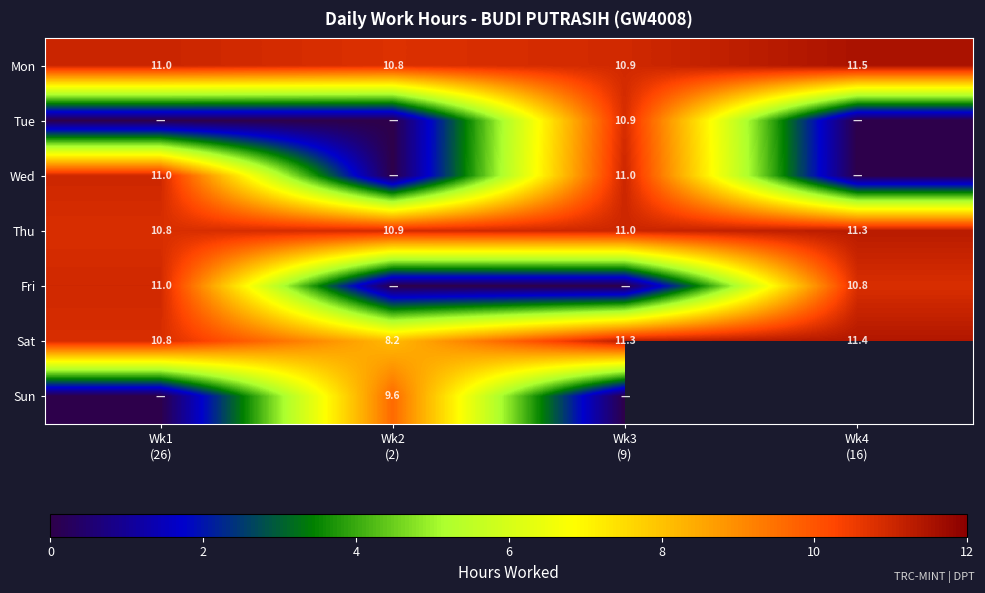

At which category does the chart reach its peak across all series?

Wk4
(16)